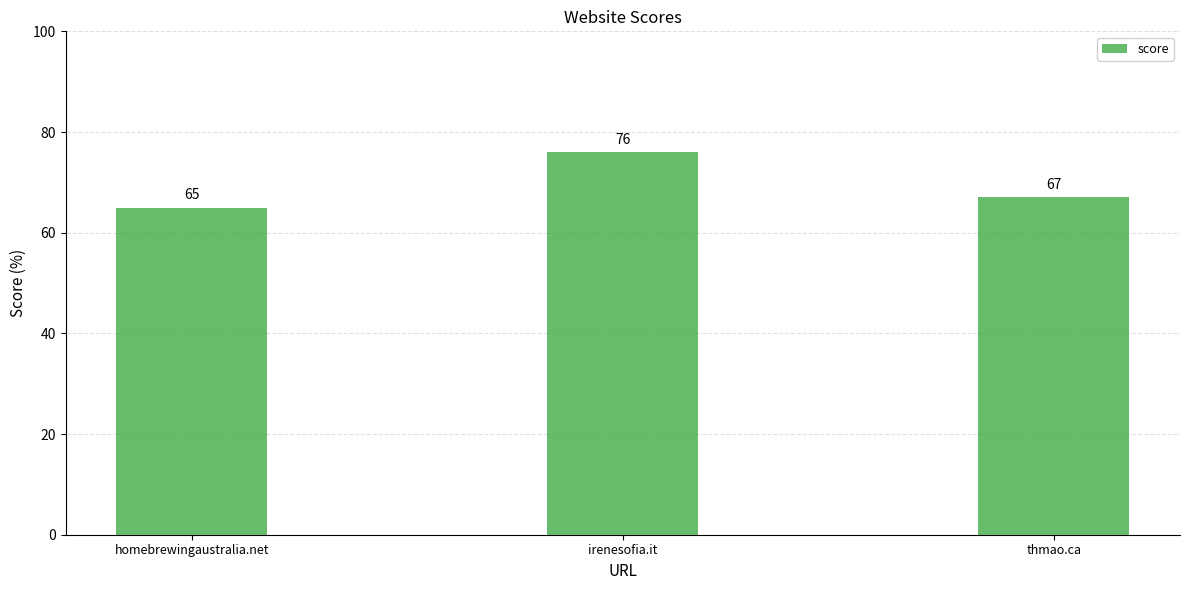

True or false: the data shows 67 at thmao.ca.

True